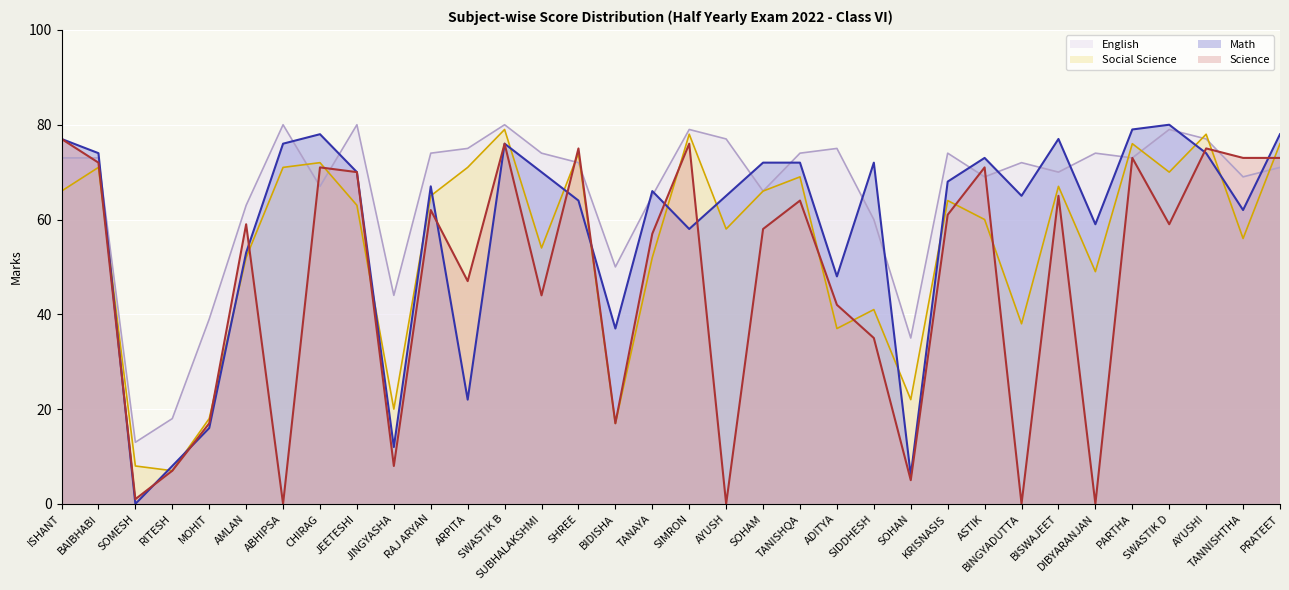

List the labels in order of English value, smallest first.

SOMESH, RITESH, SOHAN, MOHIT, JINGYASHA, BIDISHA, SIDDHESH, AMLAN, TANAYA, SOHAM, CHIRAG, ASTIK, TANNISHTHA, BISWAJEET, PRATEET, SHREE, BINGYADUTTA, ISHANT, BAIBHABI, PARTHA, RAJ ARYAN, SUBHALAKSHMI, TANISHQA, KRISNASIS, DIBYARANJAN, ARPITA, ADITYA, AYUSH, AYUSHI, SIMRON, SWASTIK D, ABHIPSA, JEETESHI, SWASTIK B